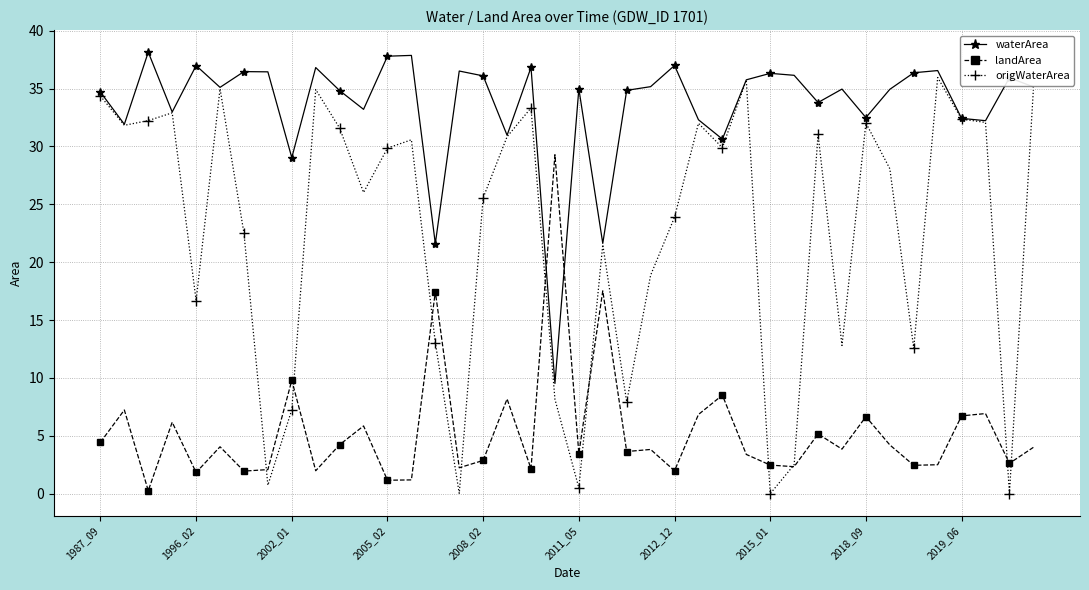

List the series in order of their peak value, lowest first.

landArea, origWaterArea, waterArea